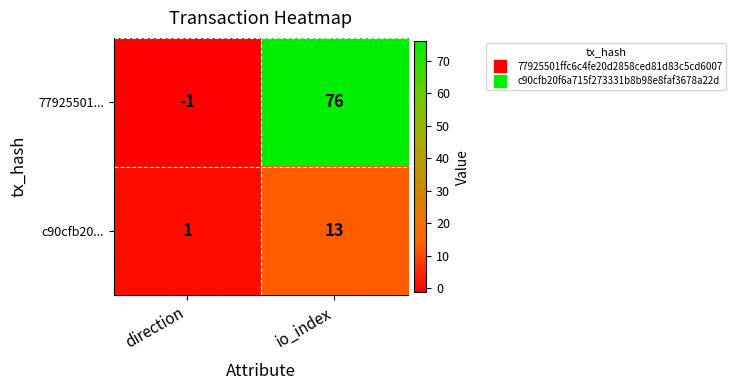

Which series changed the most between direction and io_index?

77925501...